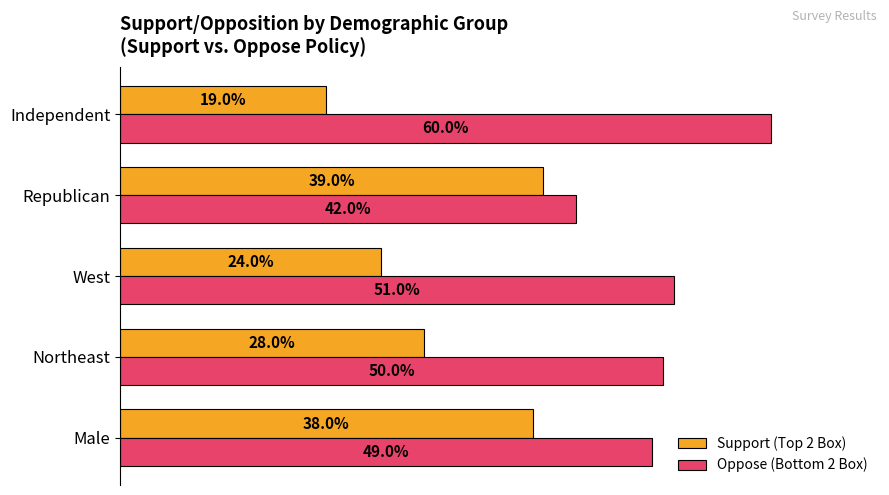

What are all the series names shown in the legend?

Support (Top 2 Box), Oppose (Bottom 2 Box)